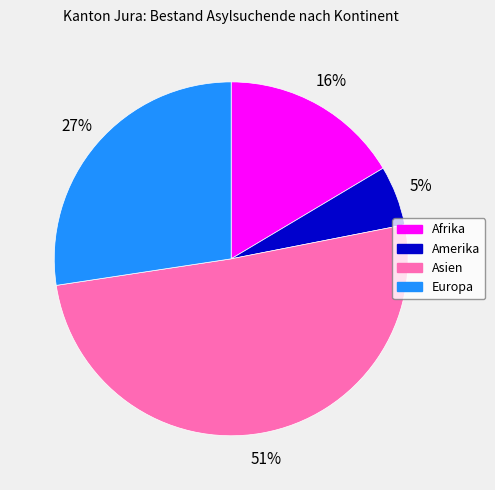

Which category has the biggest portion of the pie?

Asien